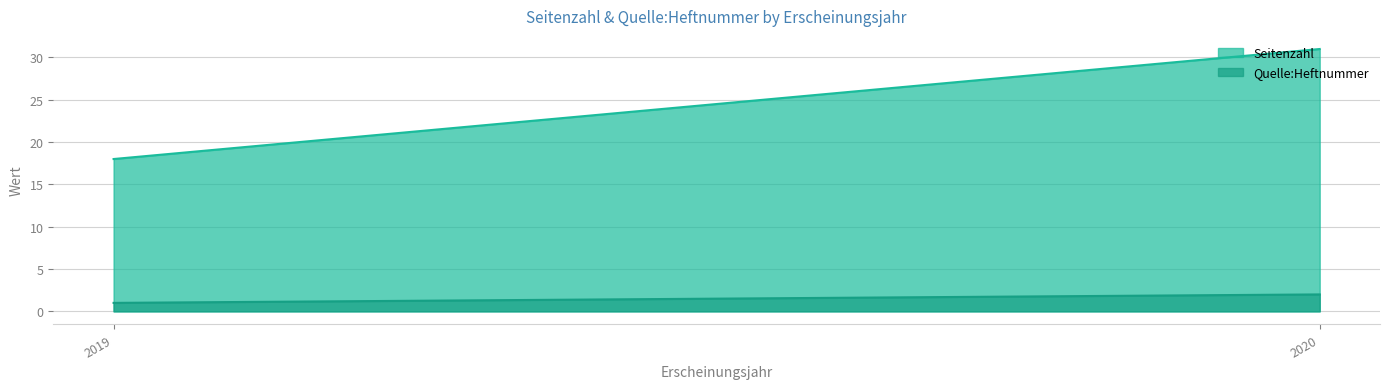

What is the greatest value displayed?

31